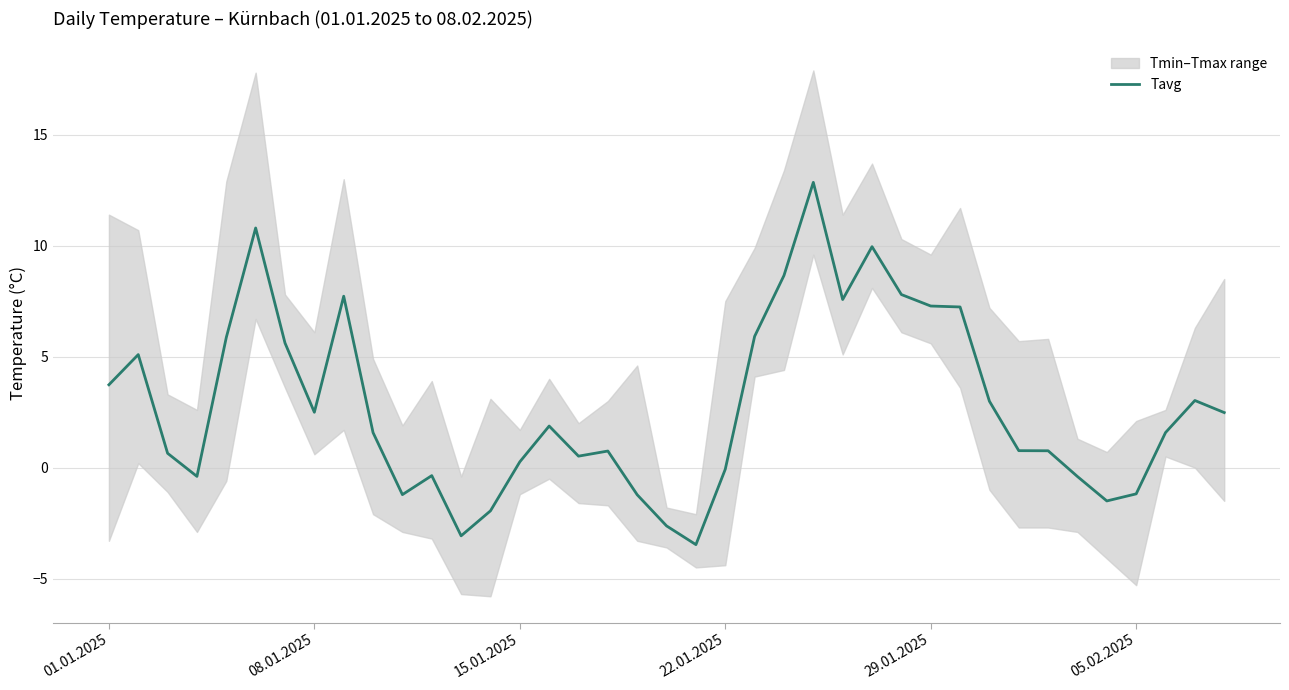

Is this an area chart (filled region under the line)?

No